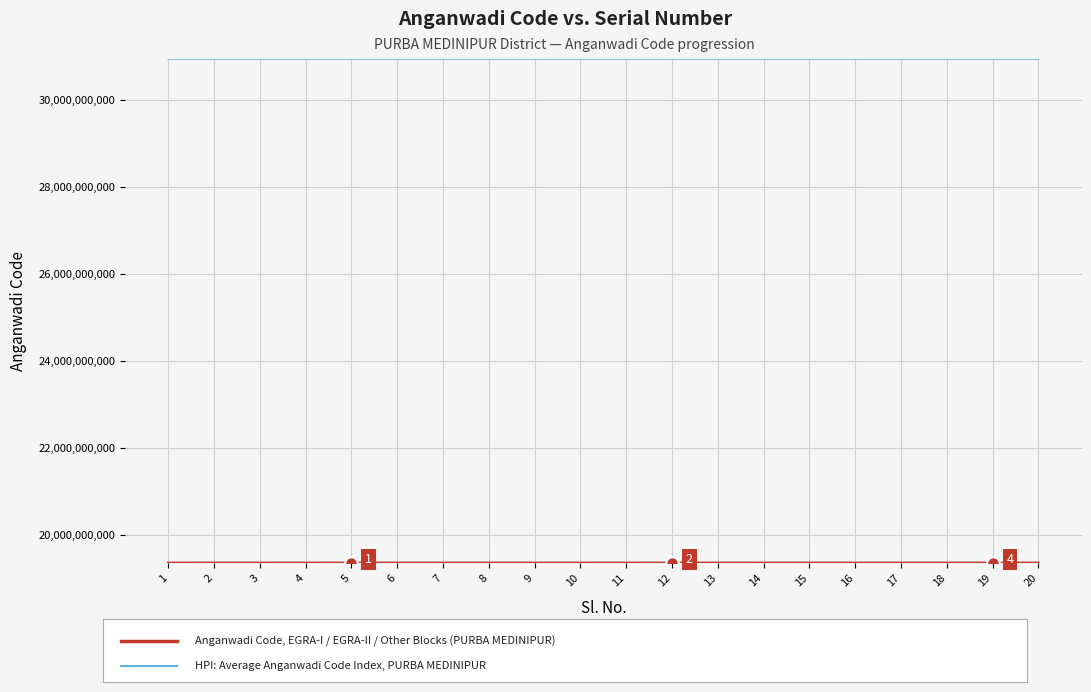

What is the spread (max minus min) of values at 9?

11607027960.0